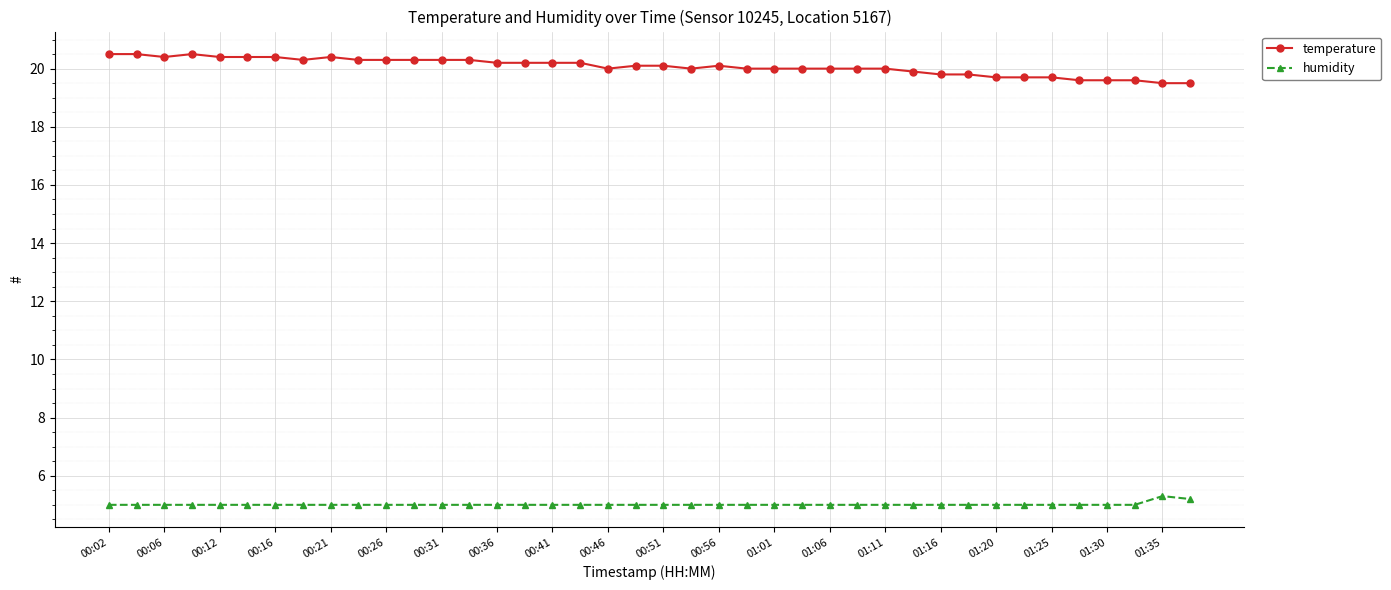

Which series has the largest total across all categories?

temperature